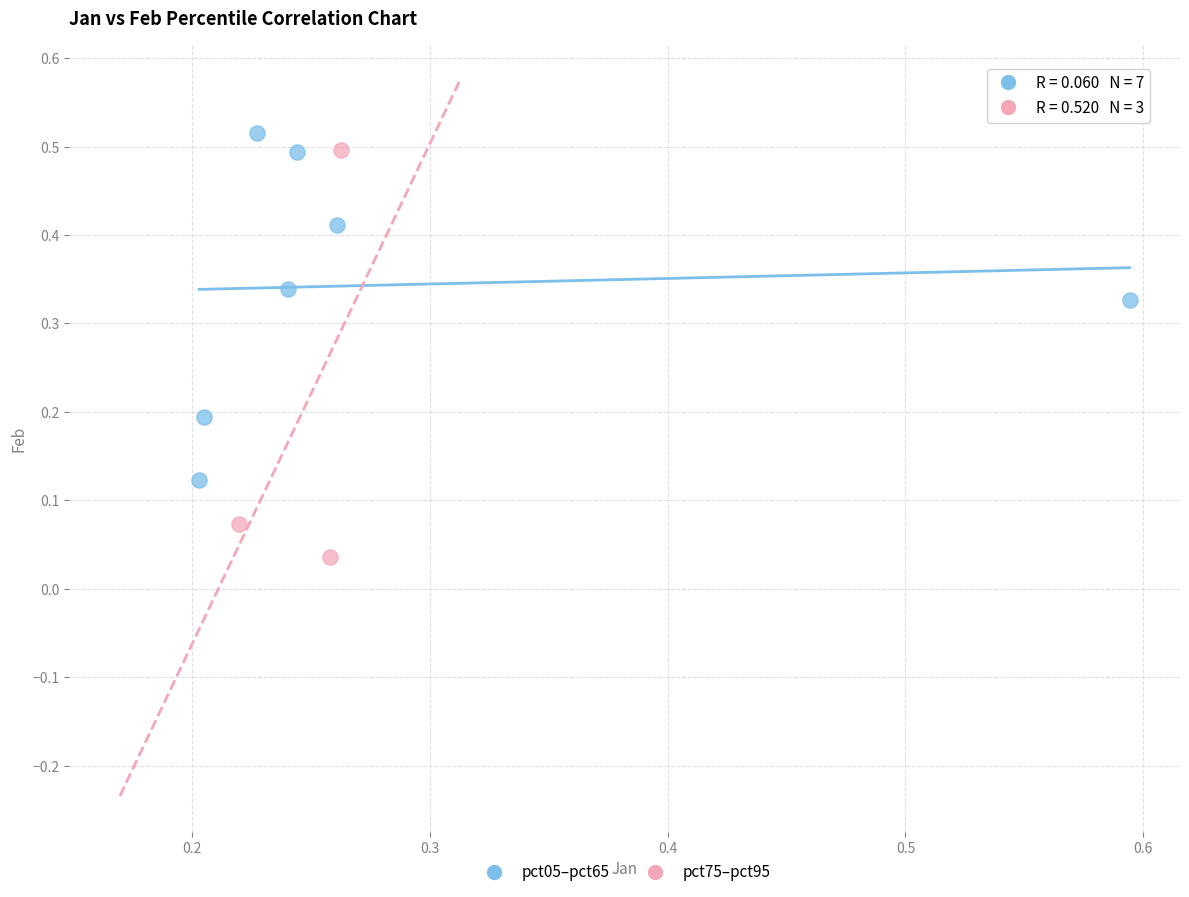

Which series has the widest spread of Y values?

pct75–pct95